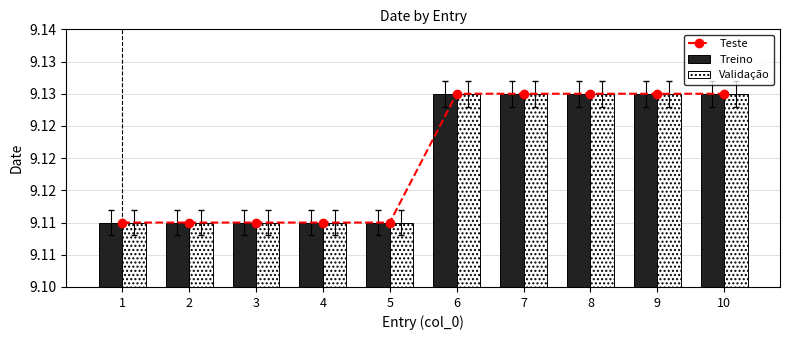

Is it true that Treino equals 13.9 at 5?

False